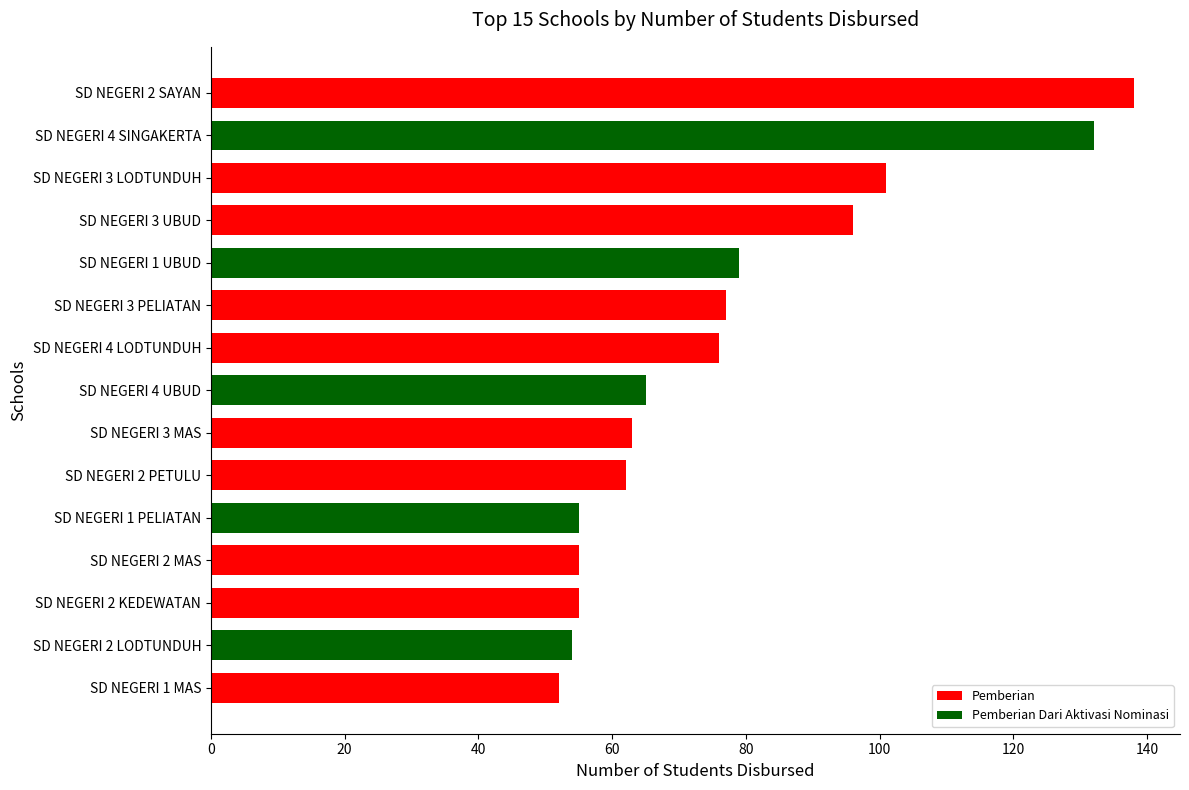

What is the maximum value shown in the chart?

138